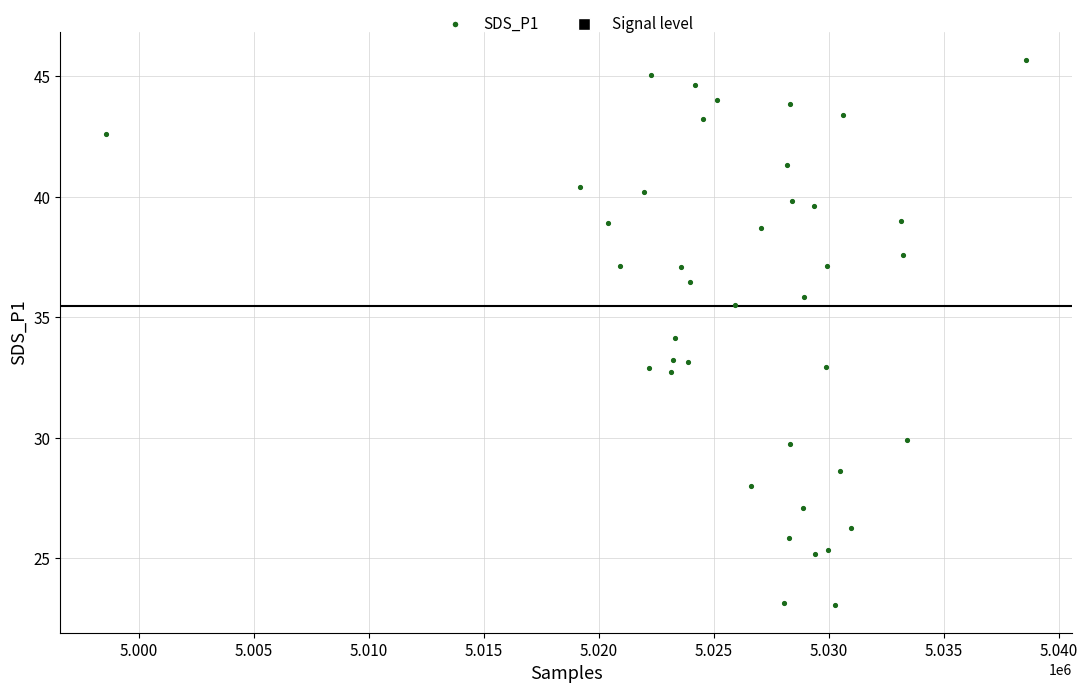

What is the range of X values (max minus min)?

39999.0